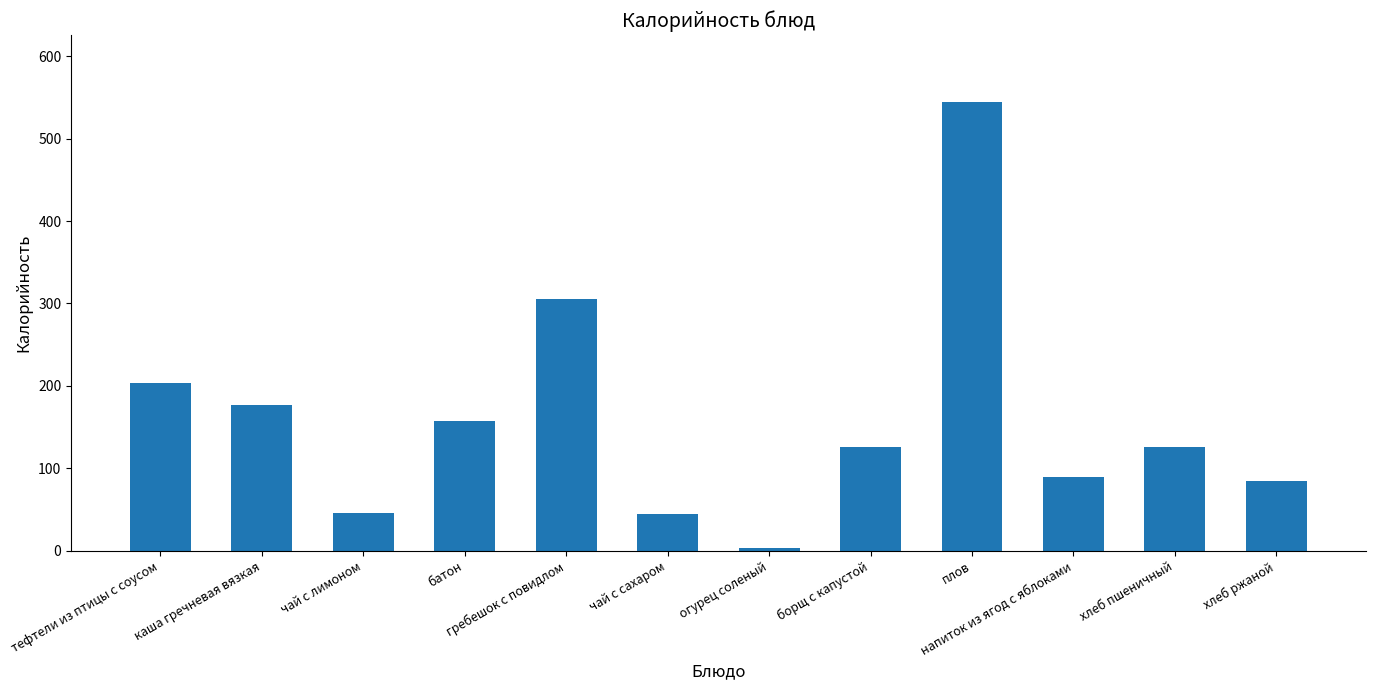

How many data points are less than 126?

5